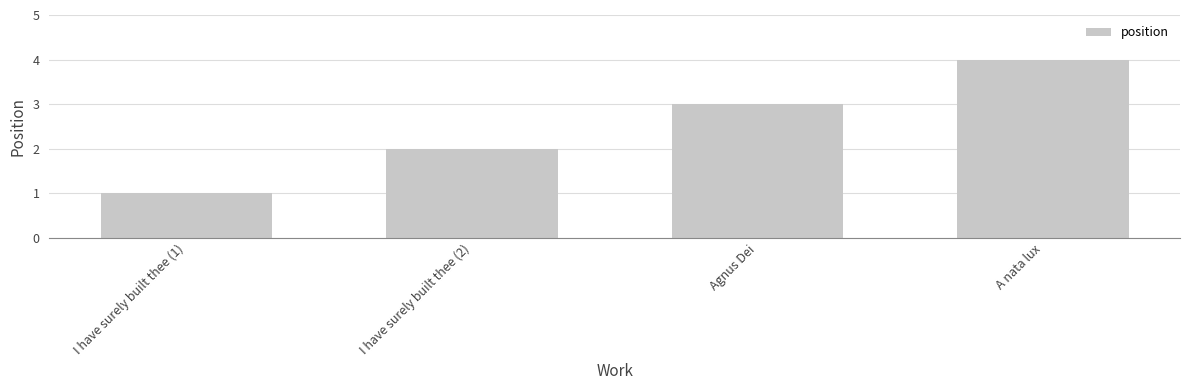

Is it true that the value at I have surely built thee (2) is 2?

True